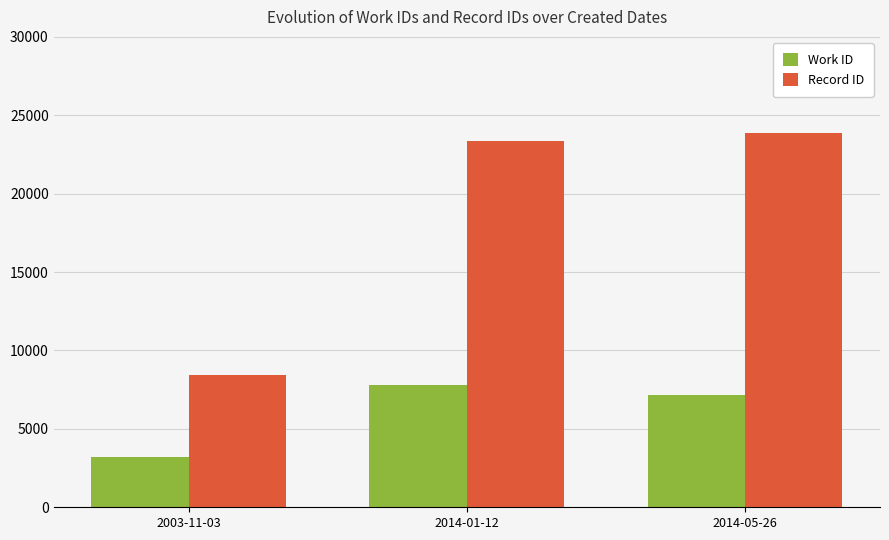

What is the label of the 2nd bar from the right?

2014-01-12